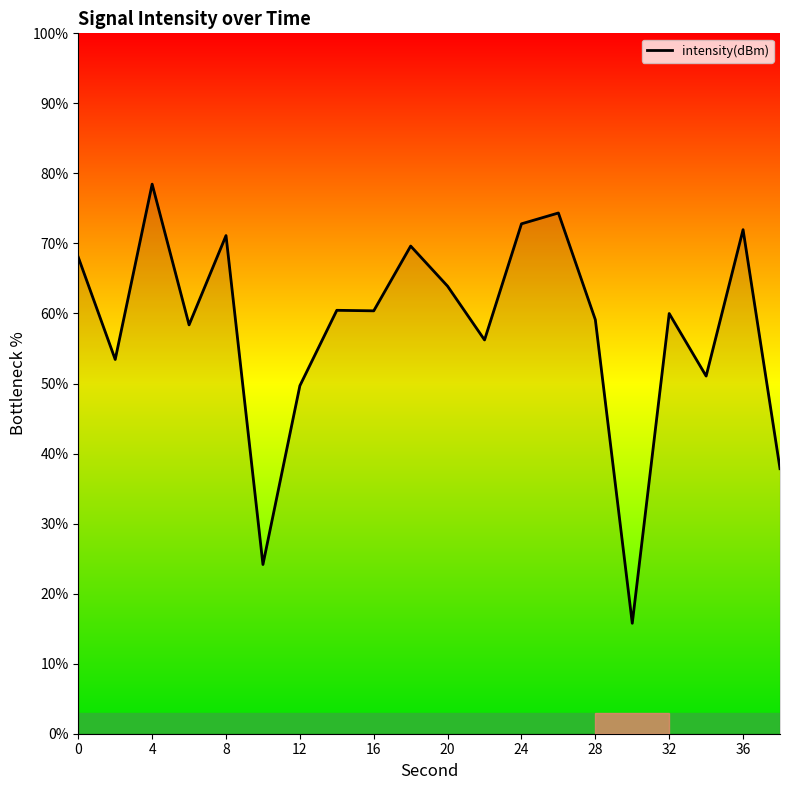

Does the chart display data point markers on the line(s)?

No